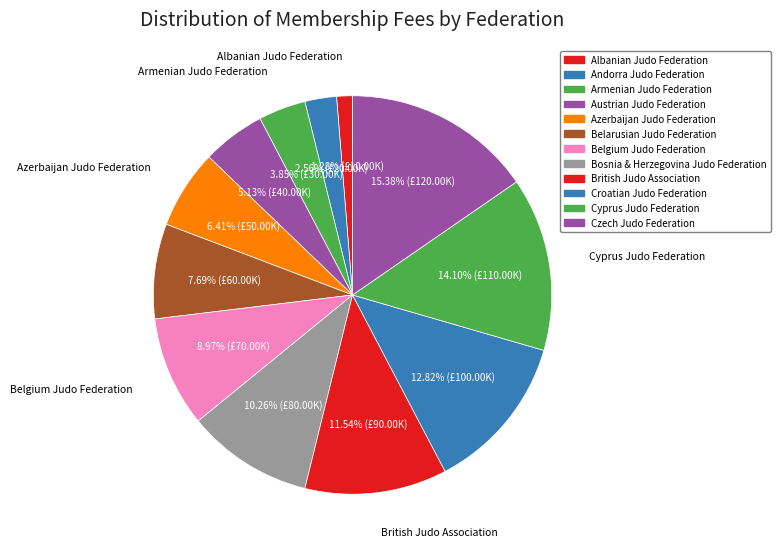

True or false: Albanian Judo Federation accounts for 1% of the total.

True